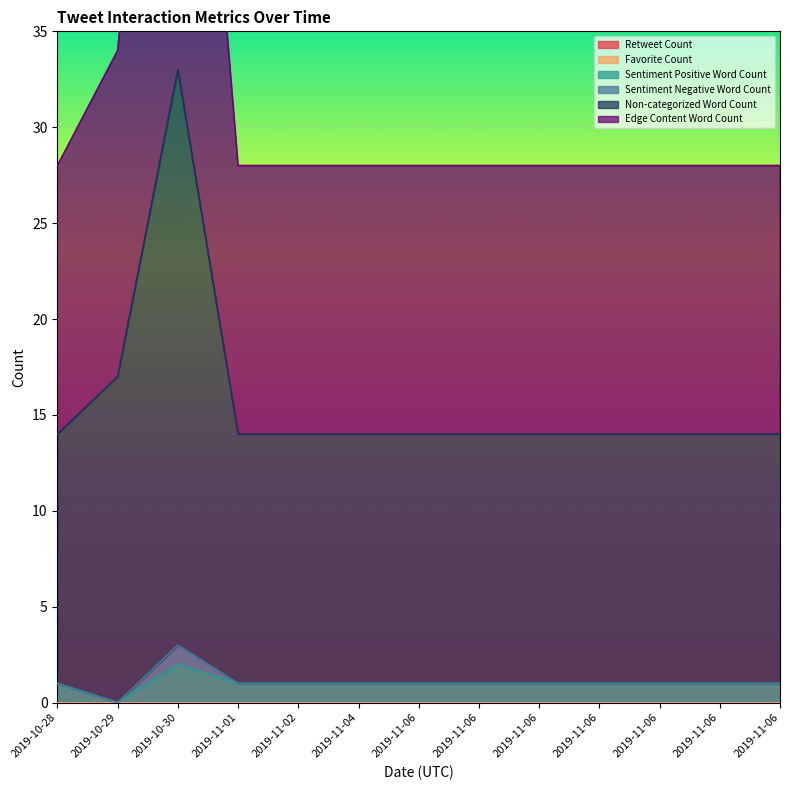

Is it true that Sentiment Positive Word Count equals 2 at 2019-11-06?

False